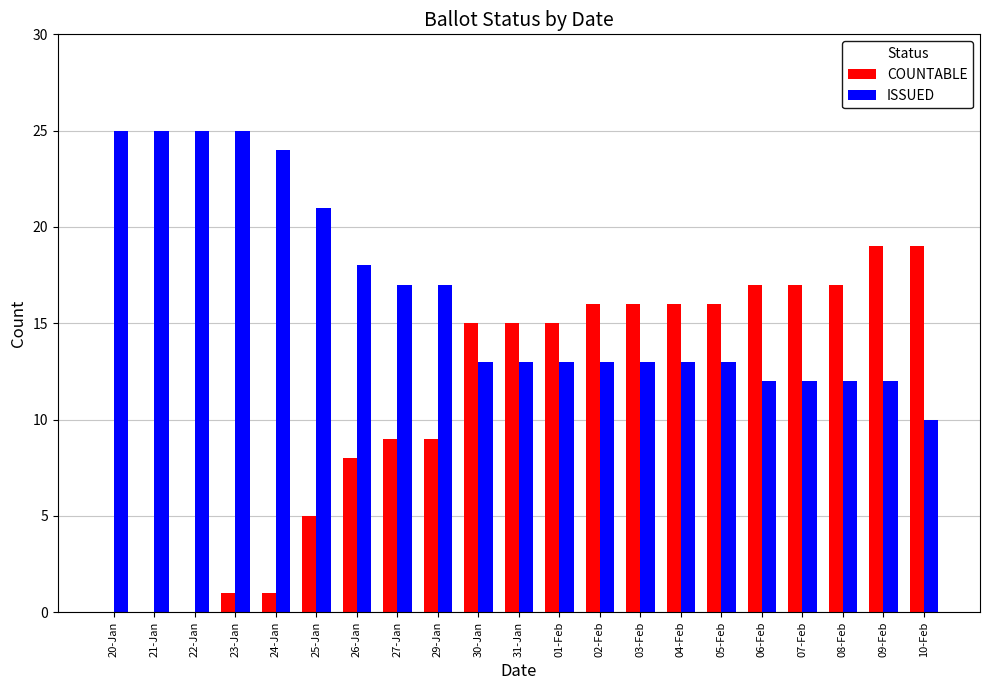

How many distinct data groups are displayed?

2